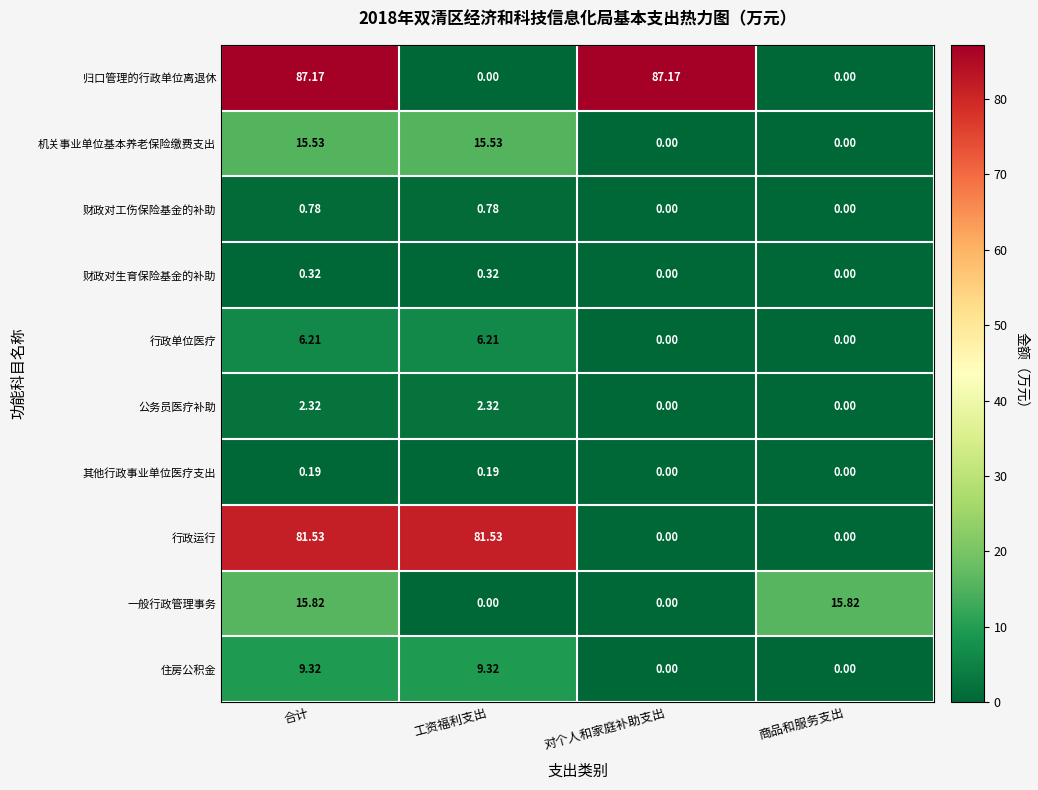

Which series has the widest spread of values?

归口管理的行政单位离退休